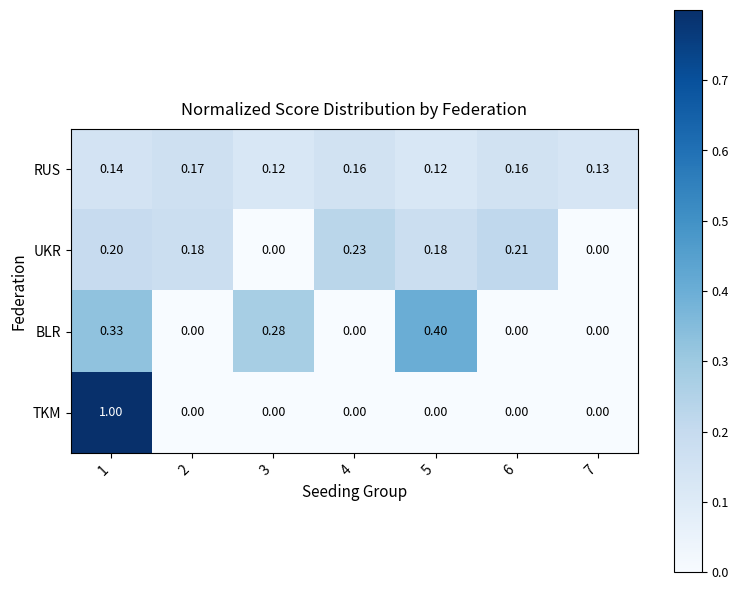

Which series has the largest range (max minus min)?

TKM